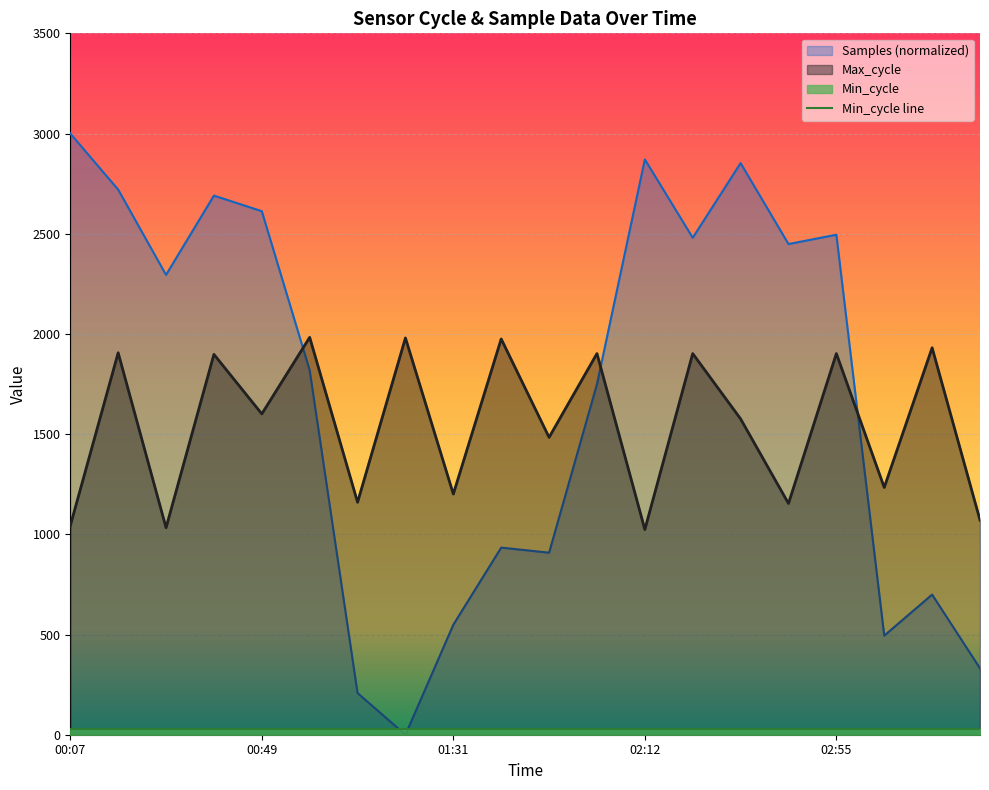

In Max_cycle, how many points are lower than both neighbors (excluding endpoints)?

8